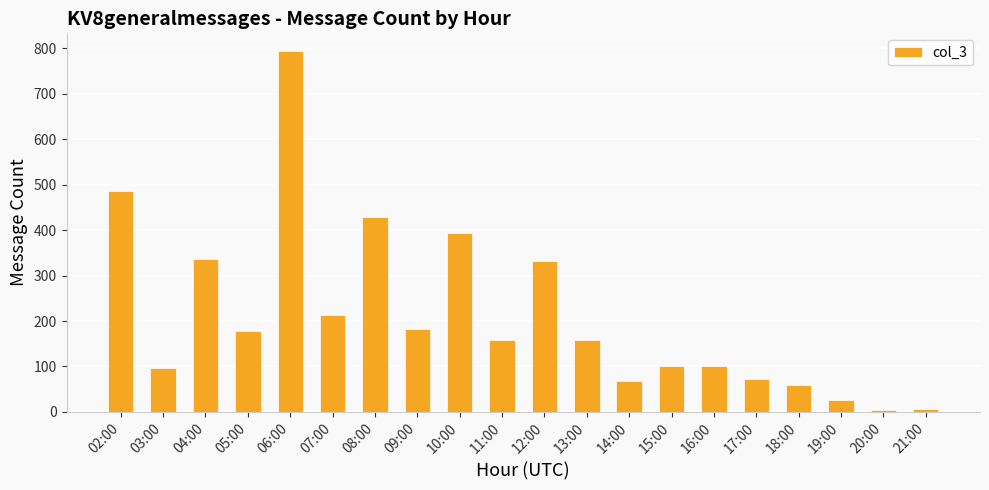

What is the ratio of the value at 05:00 to the value at 19:00?

6.8